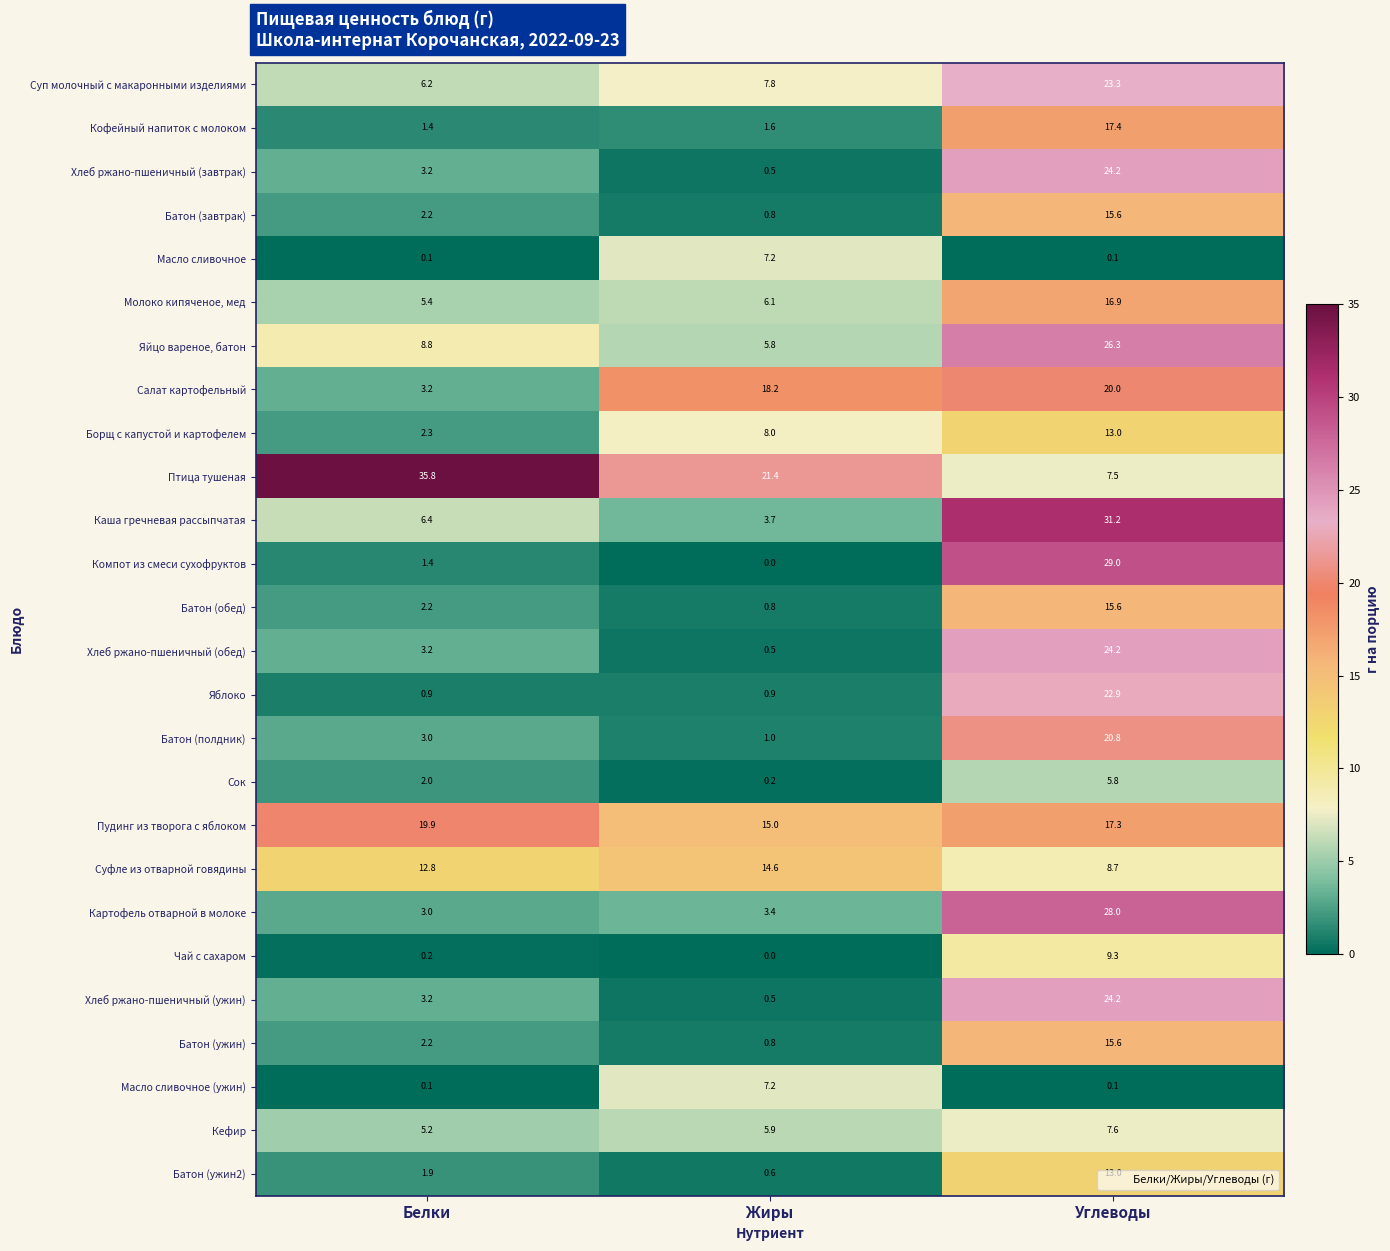

At which label does Хлеб ржано-пшеничный (ужин) first exceed 3?

Белки